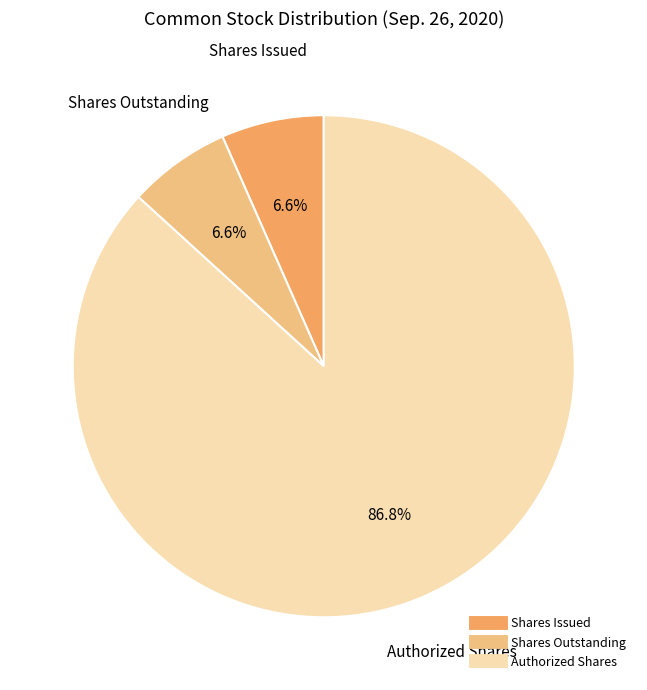

Does any single category account for the majority?

Yes